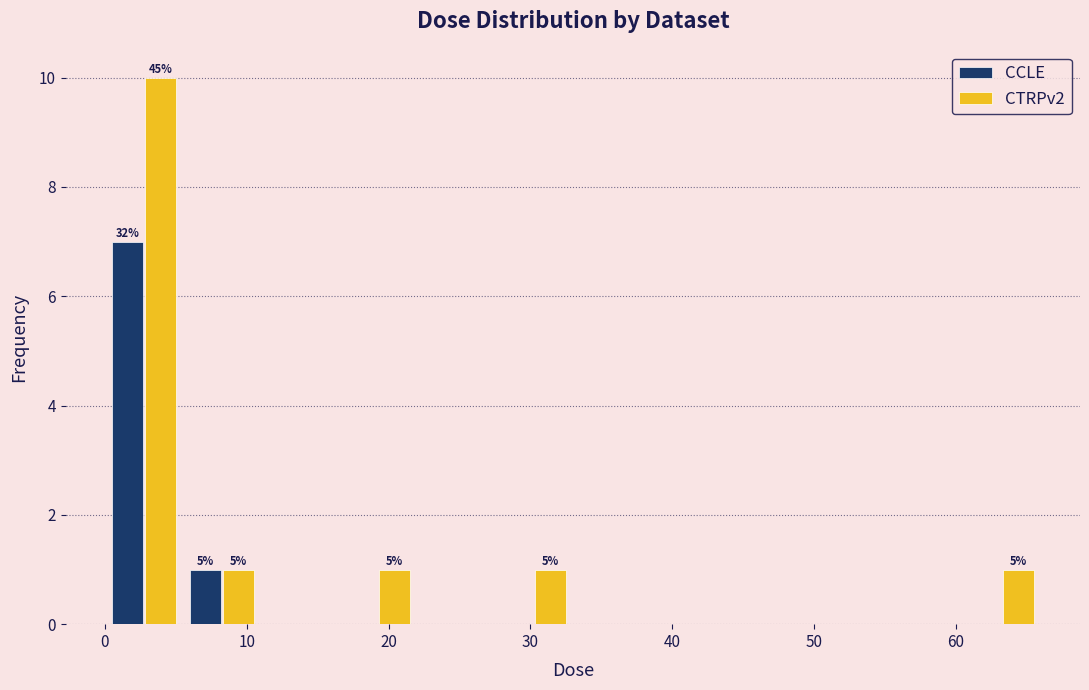

In the CCLE series, which range on the x-axis has the tallest bar?

0 to 6